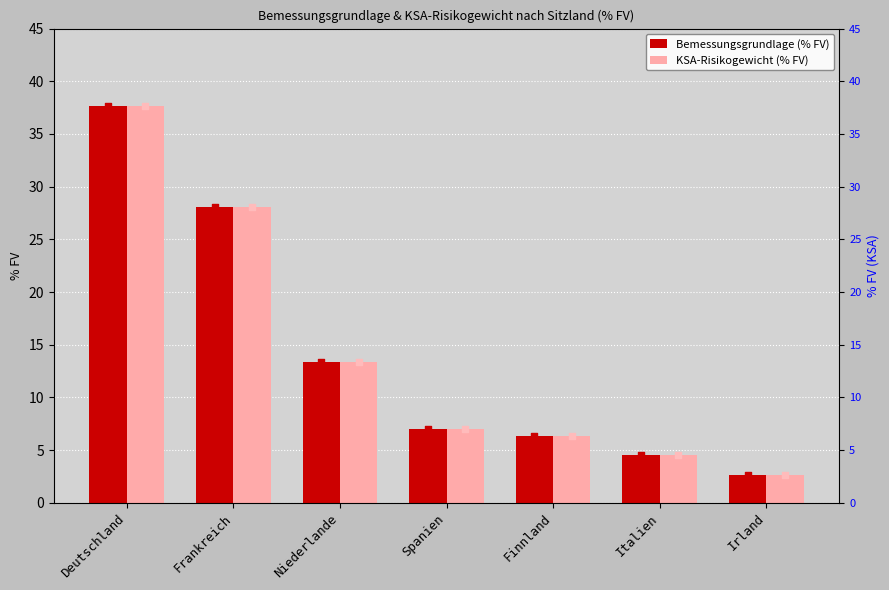

Is the value of Bemessungsgrundlage (% FV) at Deutschland greater than the value of KSA-Risikogewicht (% FV) at Niederlande?

Yes